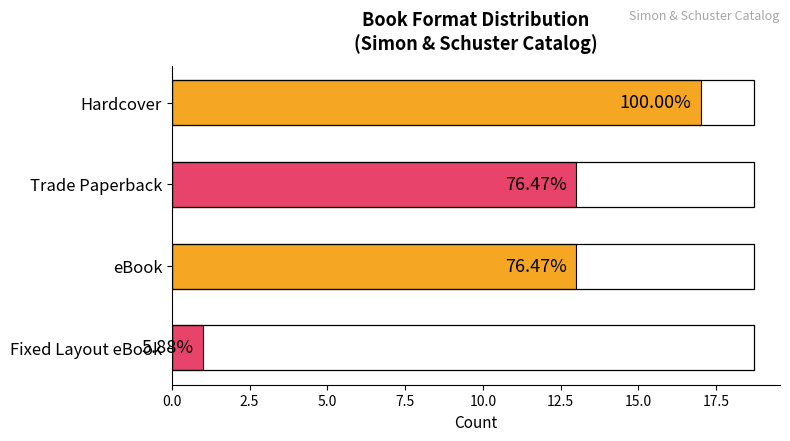

How many values are between 13 and 17?

3